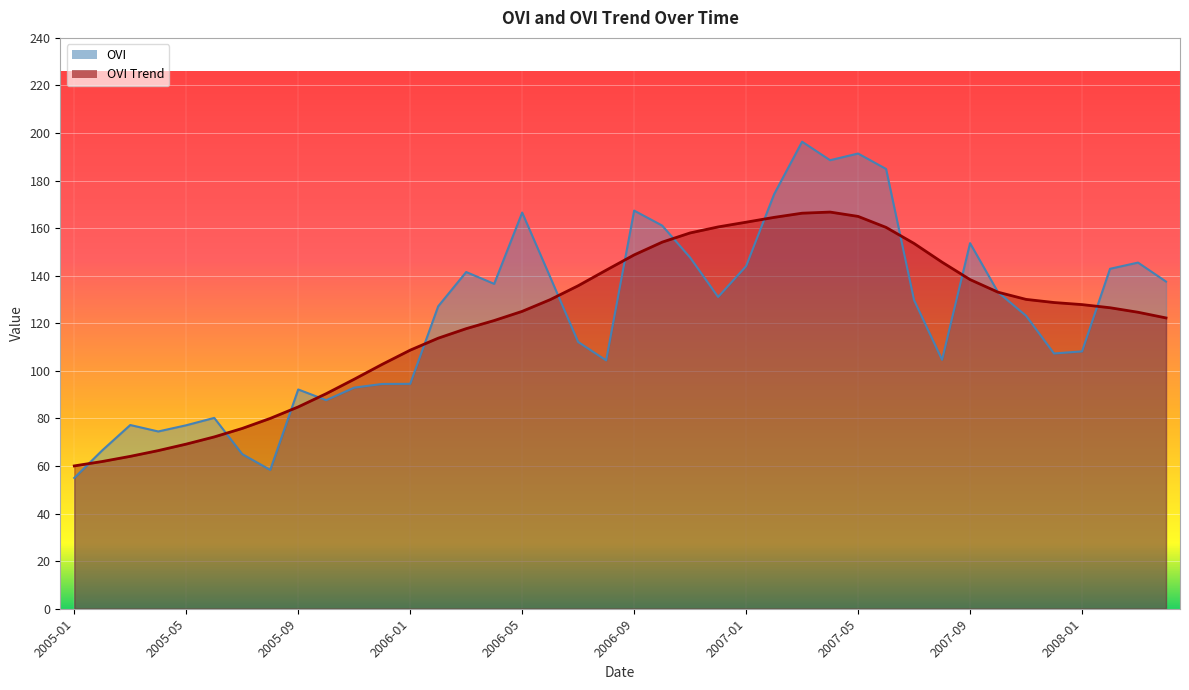

How many lines are shown in the chart?

2